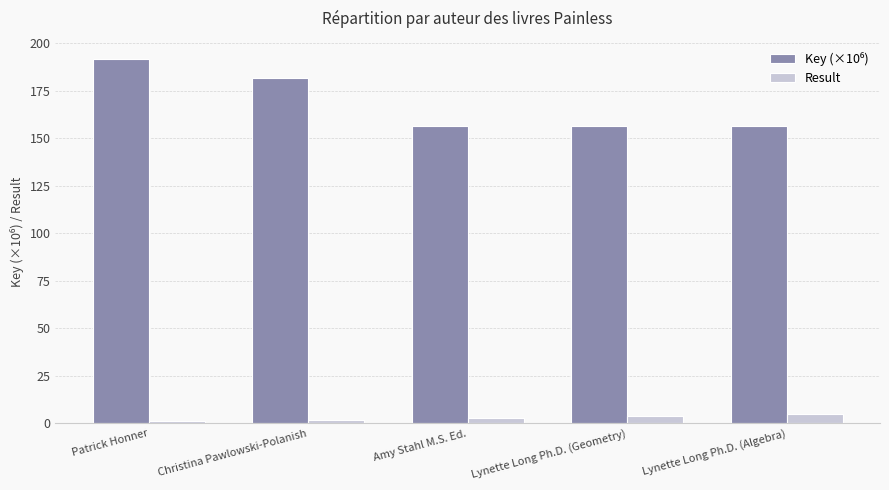

What is the sum of all Result values?

15.0